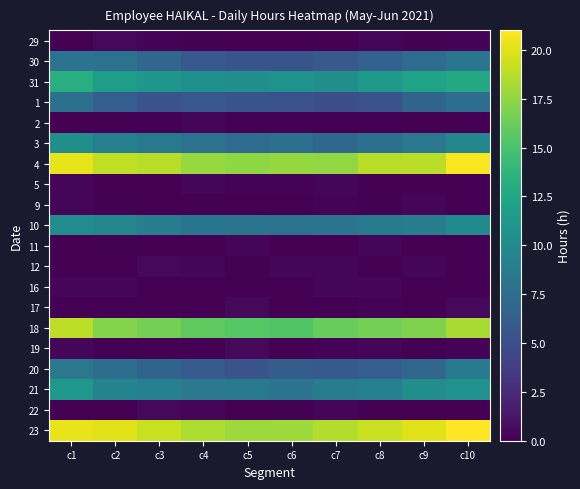

Reading right to left, transcribe all the data shown in this chart.

29: c10=0.2	c9=0.1	c8=0.4	c7=0.0	c6=0.0	c5=0.0	c4=0.1	c3=0.2	c2=0.5	c1=0.0
30: c10=8.3	c9=7.3	c8=6.6	c7=5.9	c6=5.5	c5=5.5	c4=5.8	c3=6.9	c2=7.9	c1=8.0
31: c10=12.7	c9=12.1	c8=11.3	c7=10.4	c6=10.7	c5=10.4	c4=10.6	c3=11.0	c2=11.7	c1=13.2
1: c10=7.6	c9=6.8	c8=5.4	c7=5.1	c6=5.3	c5=5.5	c4=5.7	c3=5.4	c2=6.3	c1=7.8
2: c10=0.0	c9=0.0	c8=0.0	c7=0.0	c6=0.2	c5=0.0	c4=0.4	c3=0.0	c2=0.0	c1=0.0
3: c10=9.7	c9=8.4	c8=7.7	c7=7.1	c6=7.6	c5=7.3	c4=7.9	c3=8.5	c2=9.1	c1=10.3
4: c10=20.8	c9=18.8	c8=18.8	c7=17.6	c6=17.7	c5=17.4	c4=17.8	c3=18.8	c2=19.0	c1=20.2
5: c10=0.0	c9=0.0	c8=0.0	c7=0.3	c6=0.2	c5=0.2	c4=0.3	c3=0.0	c2=0.0	c1=0.3
9: c10=0.0	c9=0.4	c8=0.1	c7=0.2	c6=0.0	c5=0.0	c4=0.0	c3=0.0	c2=0.1	c1=0.4
10: c10=10.1	c9=8.9	c8=8.5	c7=8.1	c6=7.8	c5=8.1	c4=8.1	c3=8.9	c2=9.6	c1=10.1
11: c10=0.0	c9=0.0	c8=0.3	c7=0.0	c6=0.0	c5=0.4	c4=0.0	c3=0.0	c2=0.1	c1=0.0
12: c10=0.0	c9=0.4	c8=0.0	c7=0.3	c6=0.4	c5=0.1	c4=0.3	c3=0.4	c2=0.0	c1=0.0
16: c10=0.0	c9=0.0	c8=0.4	c7=0.3	c6=0.0	c5=0.0	c4=0.0	c3=0.0	c2=0.4	c1=0.3
17: c10=0.5	c9=0.0	c8=0.2	c7=0.0	c6=0.0	c5=0.4	c4=0.0	c3=0.0	c2=0.0	c1=0.0
18: c10=18.2	c9=16.9	c8=16.6	c7=16.2	c6=15.3	c5=15.6	c4=15.9	c3=16.6	c2=17.1	c1=18.9
19: c10=0.2	c9=0.0	c8=0.3	c7=0.2	c6=0.0	c5=0.5	c4=0.0	c3=0.0	c2=0.0	c1=0.4
20: c10=8.6	c9=7.0	c8=6.3	c7=5.9	c6=6.2	c5=5.4	c4=6.1	c3=6.8	c2=7.6	c1=8.4
21: c10=10.6	c9=10.4	c8=9.0	c7=8.8	c6=8.0	c5=8.5	c4=8.3	c3=9.2	c2=9.5	c1=11.2
22: c10=0.0	c9=0.0	c8=0.1	c7=0.3	c6=0.2	c5=0.0	c4=0.4	c3=0.4	c2=0.0	c1=0.0
23: c10=21.0	c9=20.0	c8=19.3	c7=18.5	c6=17.9	c5=17.9	c4=18.5	c3=19.3	c2=20.1	c1=20.3